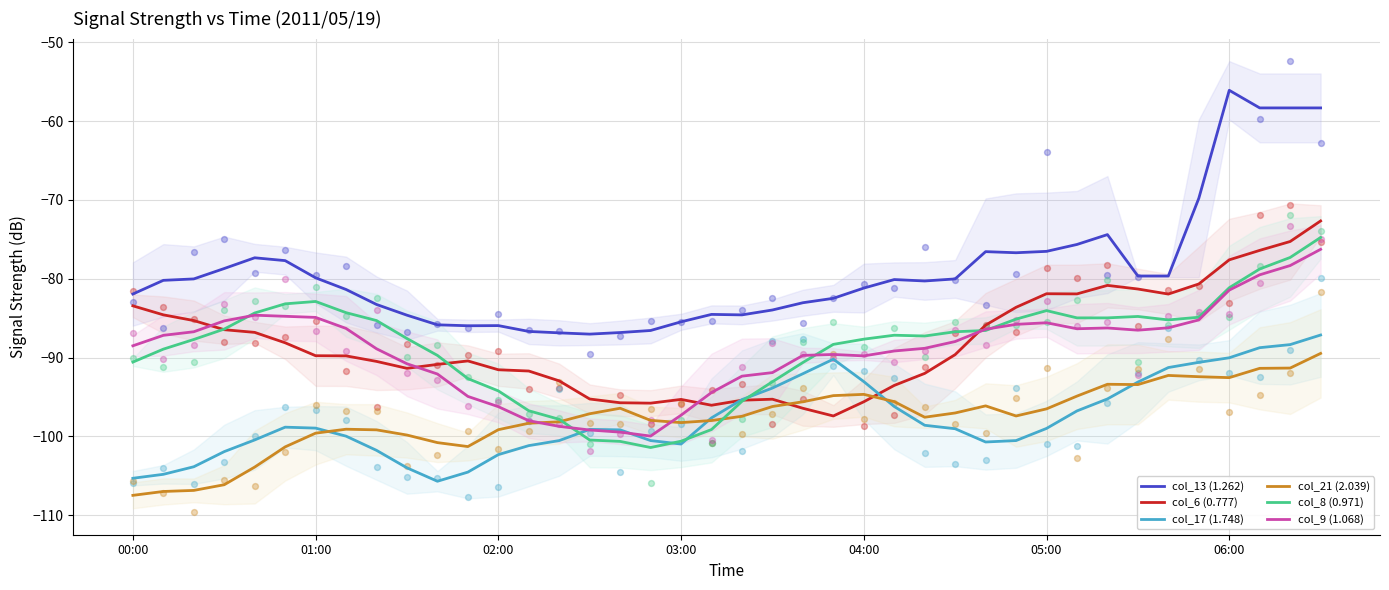

What is the total value across all series at 14?

-575.0